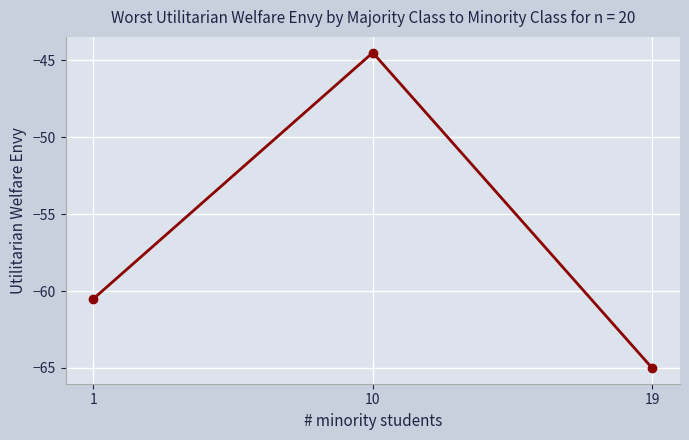

Reading left to right, extract all data points from this chart.

1=-60.5	10=-44.5	19=-65.0